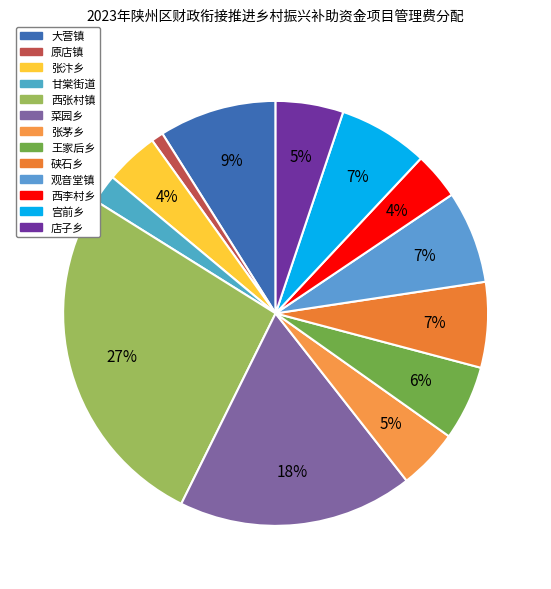

Does 菜园乡 represent more than half of the total?

No